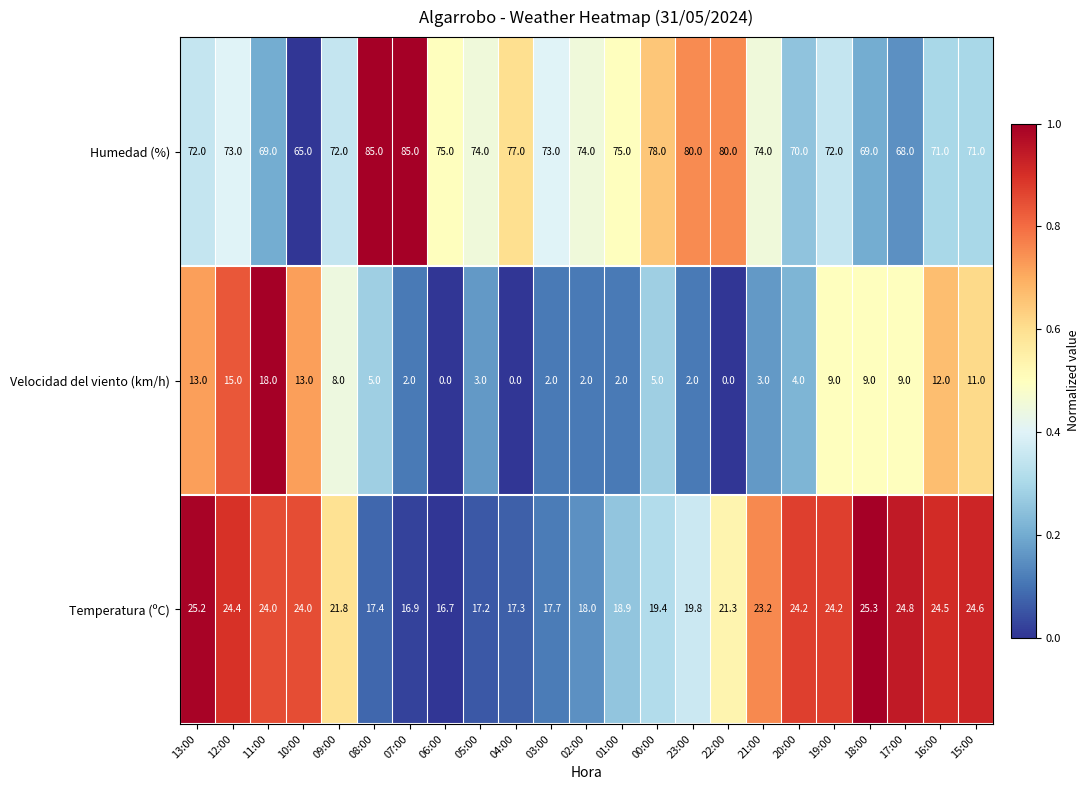

Rank the series at 12:00 from highest to lowest value.

Humedad (%), Temperatura (ºC), Velocidad del viento (km/h)